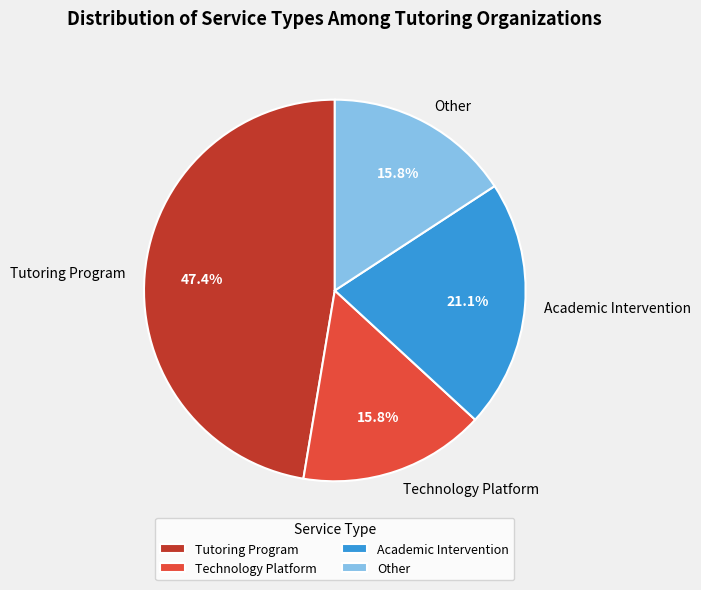

Does Other account for over 50% of the chart?

No